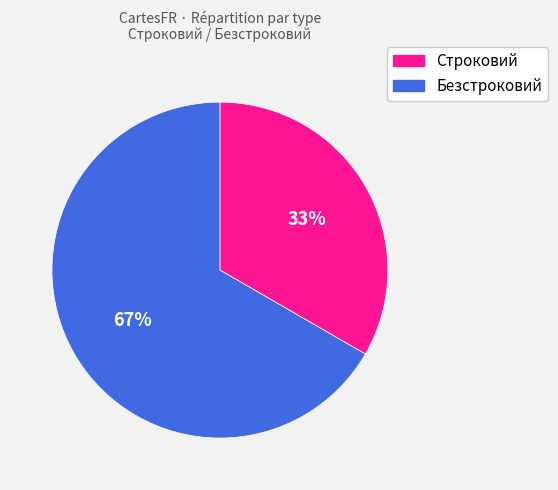

Do Безстроковий and Строковий together represent more than half of the pie?

Yes